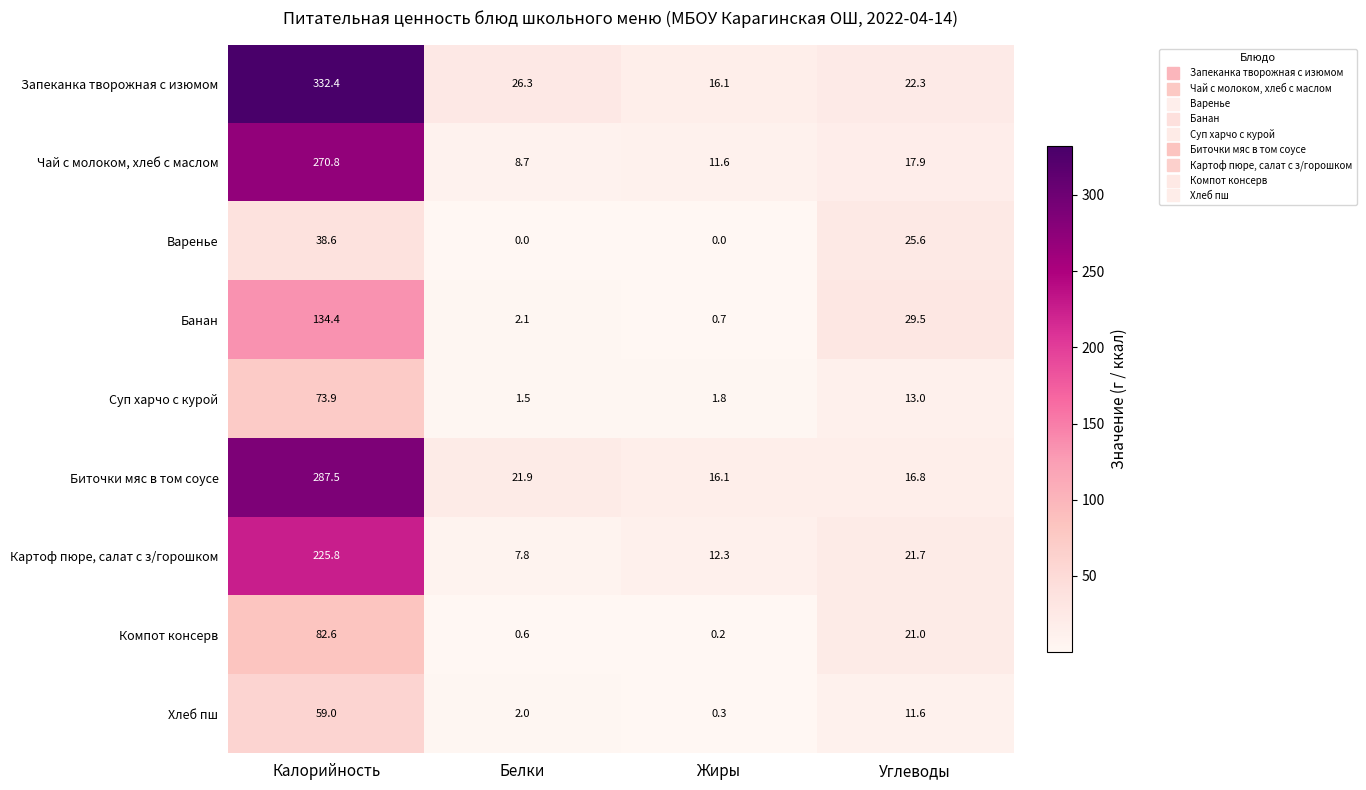

What is the total value across all series at Калорийность?

1505.0